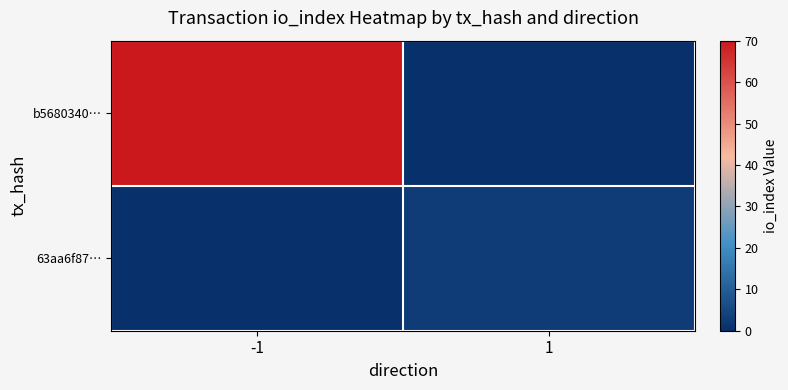

At -1, list the series in order from largest to smallest.

b5680340…, 63aa6f87…